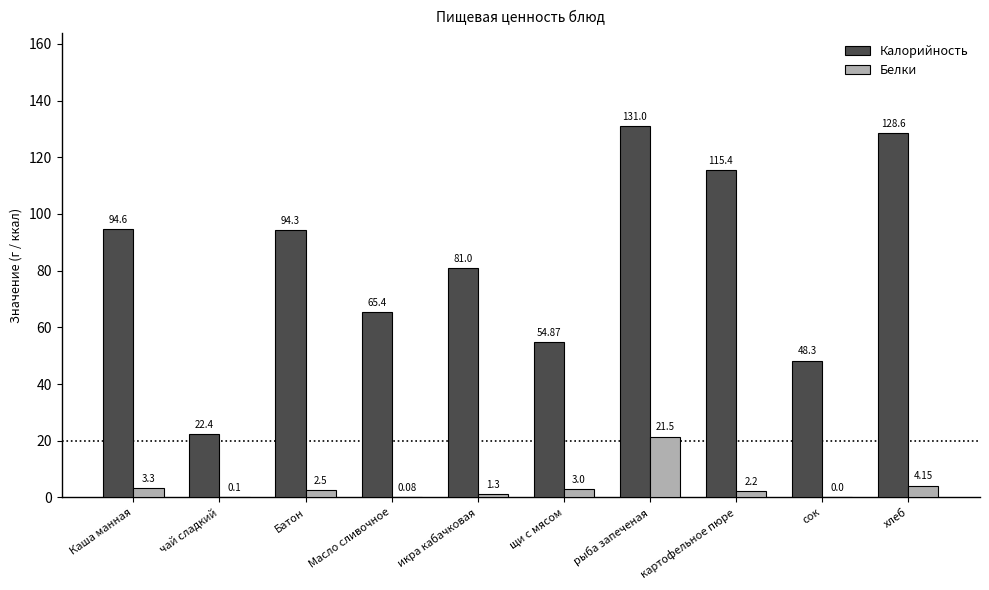

Which category has the highest value in the Белки series?

рыба запеченая